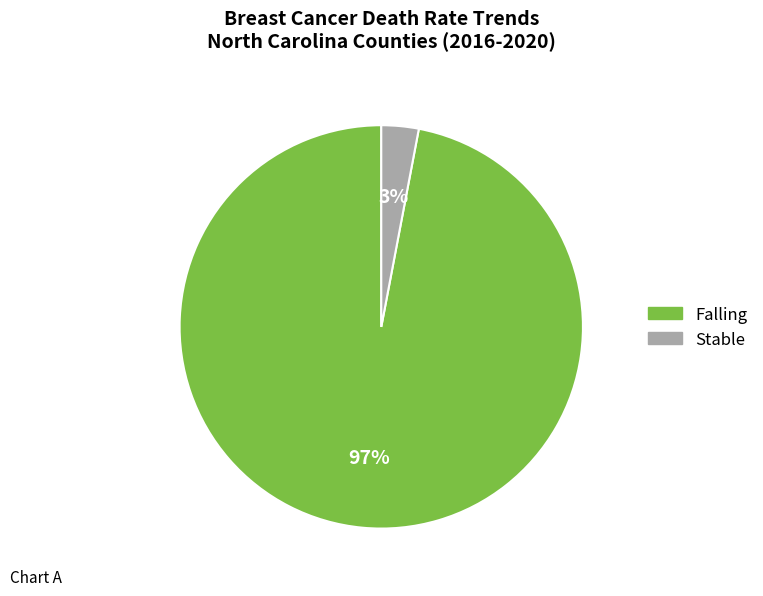

Is there a majority slice in this chart?

Yes